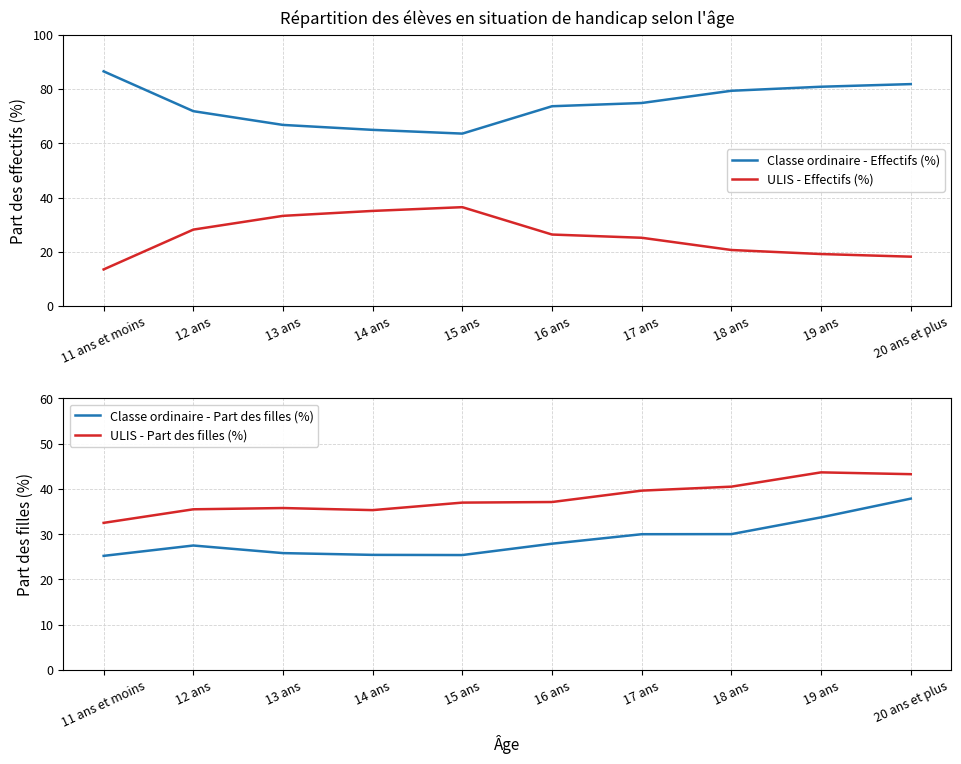

What is the label of the 9th point from the left?

19 ans